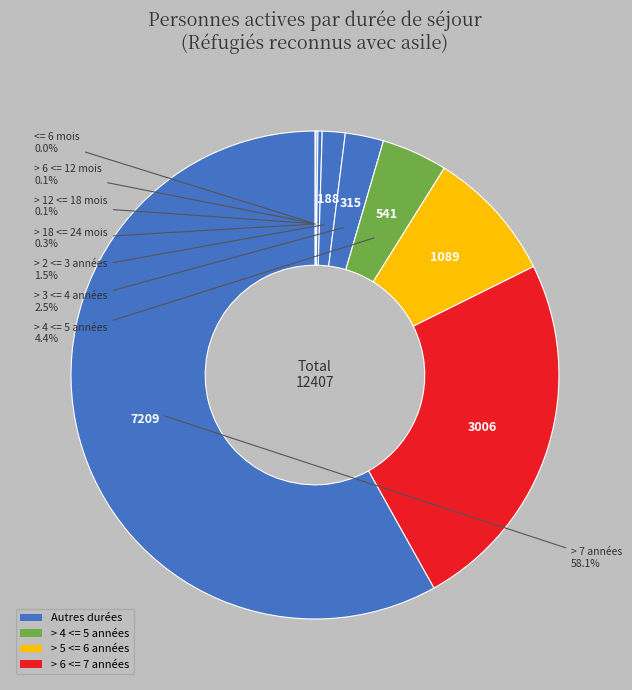

Count the number of slices in the pie.

10